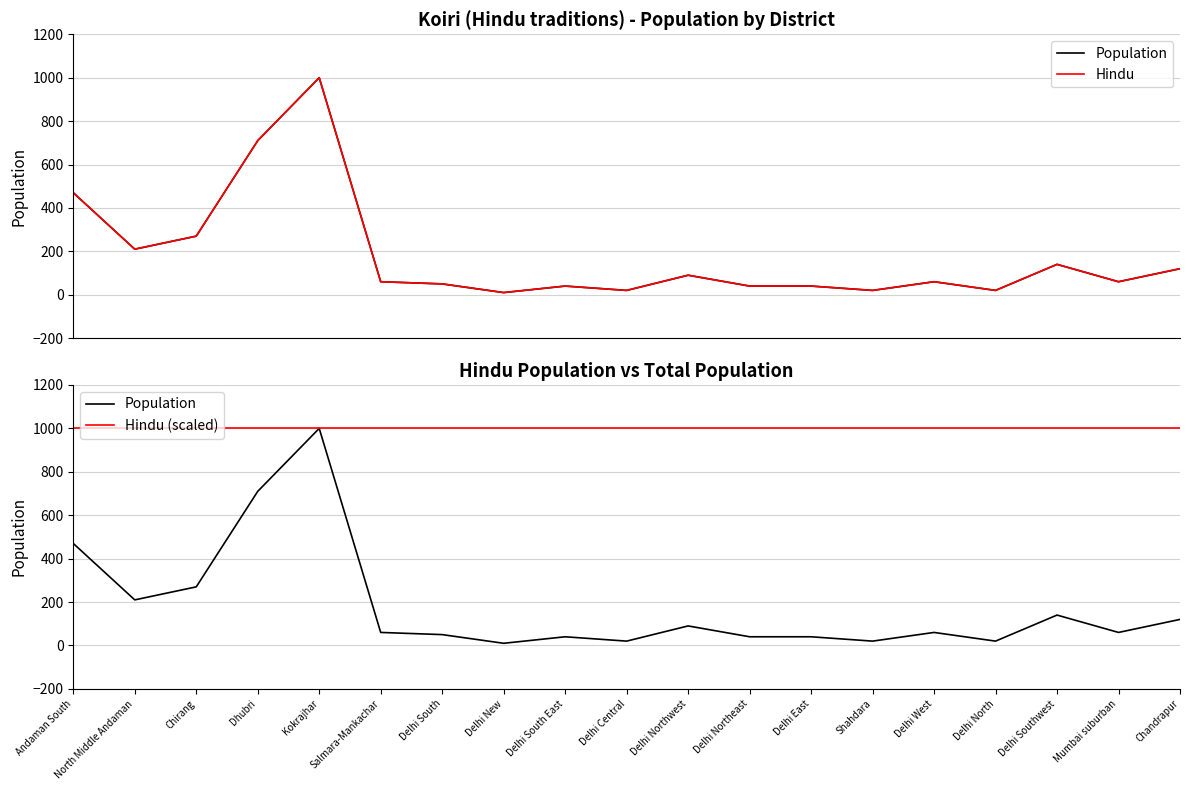

How many interior local peaks does the Hindu series have?

5